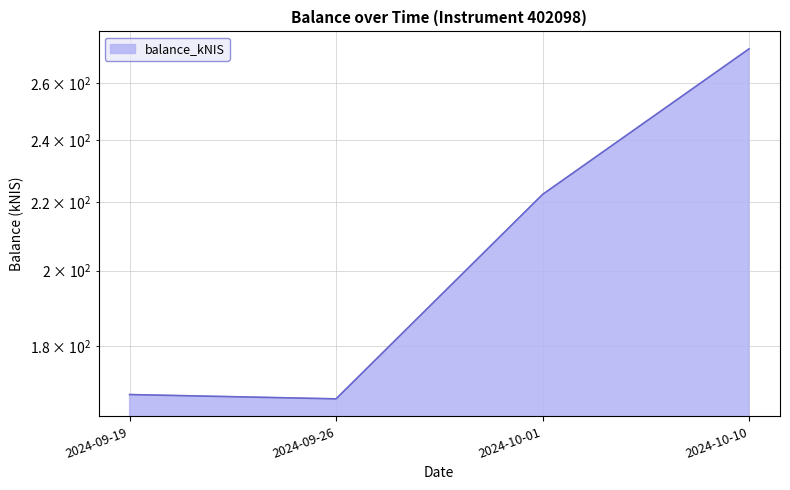

What is the label of the 3rd point from the right?

2024-09-26